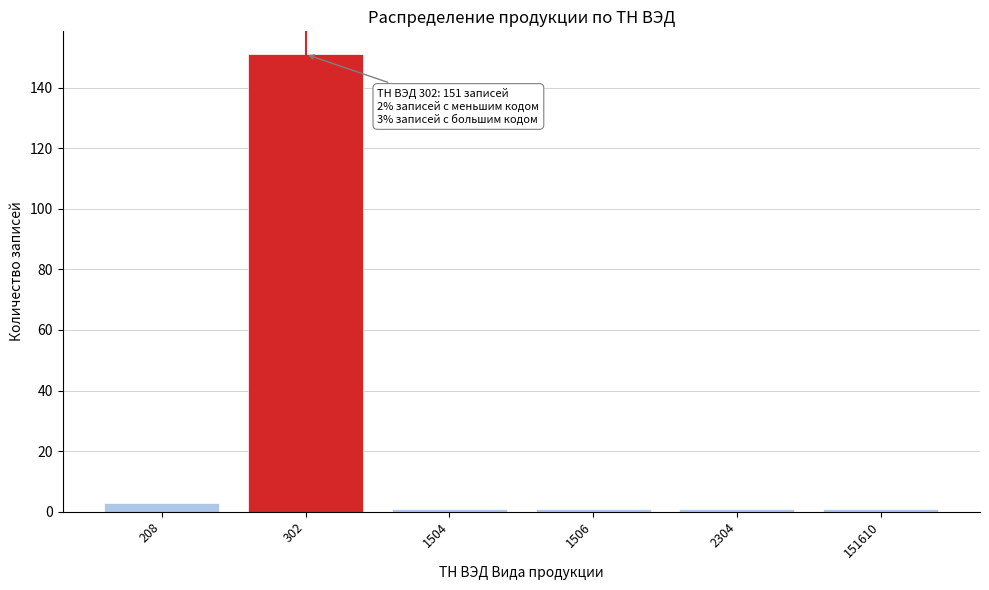

Reading left to right, transcribe all the data shown in this chart.

3	151	1	1	1	1